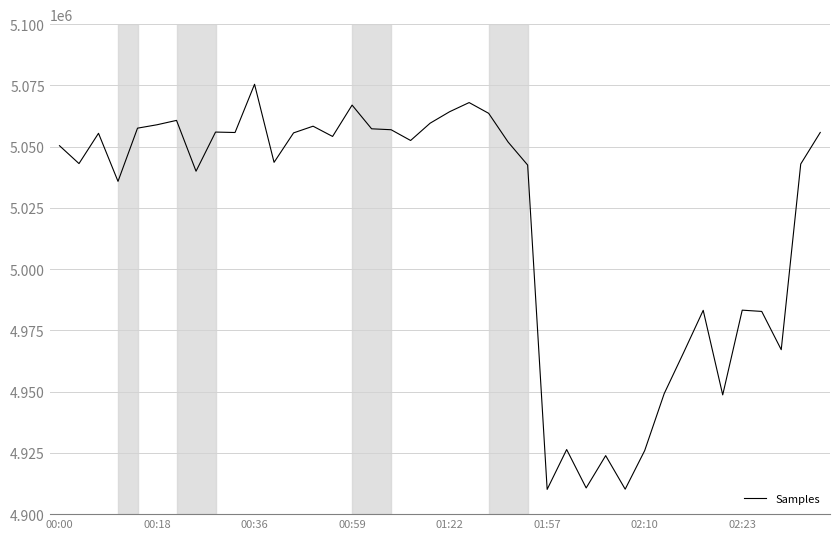

What is the greatest value displayed?

5075463